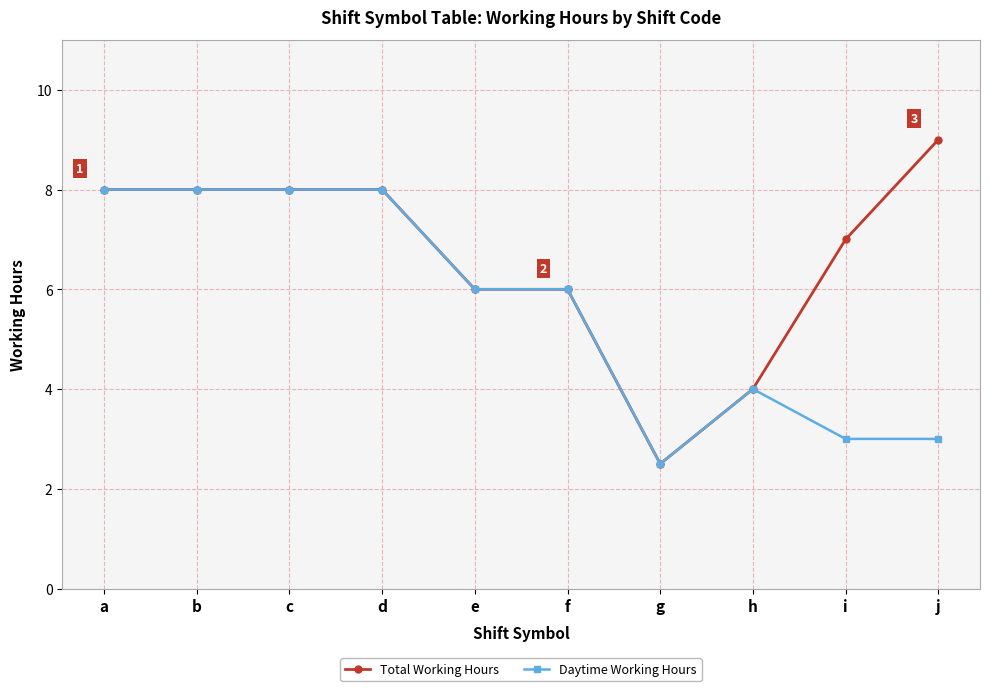

Rank the series by their maximum value, from highest to lowest.

Total Working Hours, Daytime Working Hours